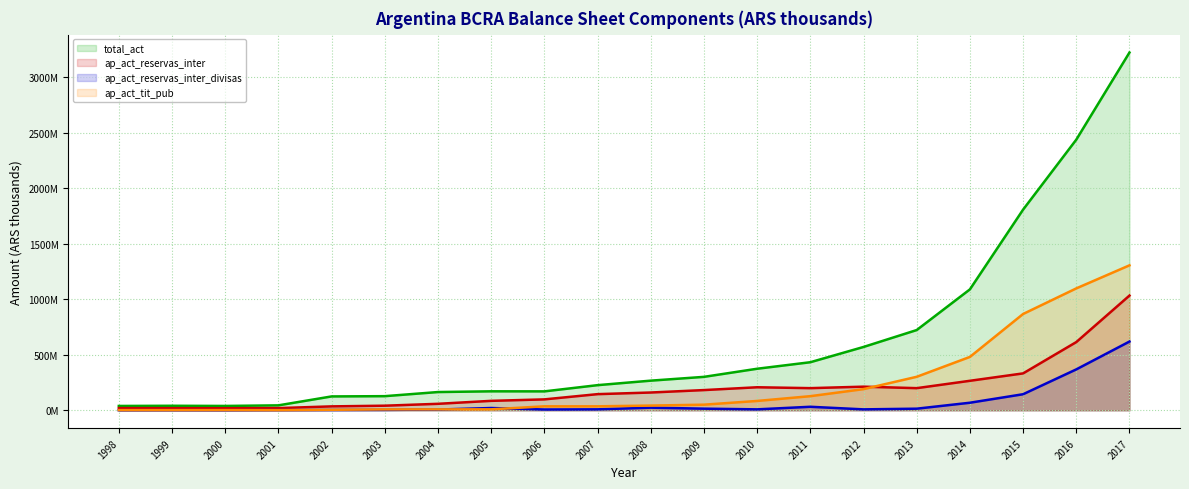

The value of ap_act_reservas_inter at 2015 is 508305837.1. True or false?

False